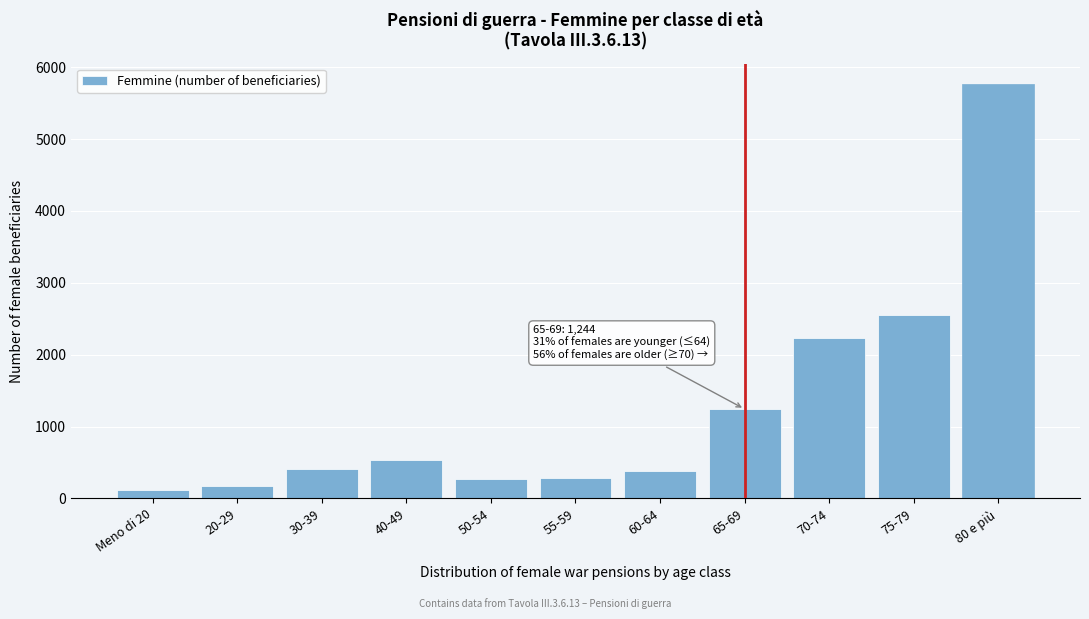

Is it true that the value at 20-29 is 177?

True